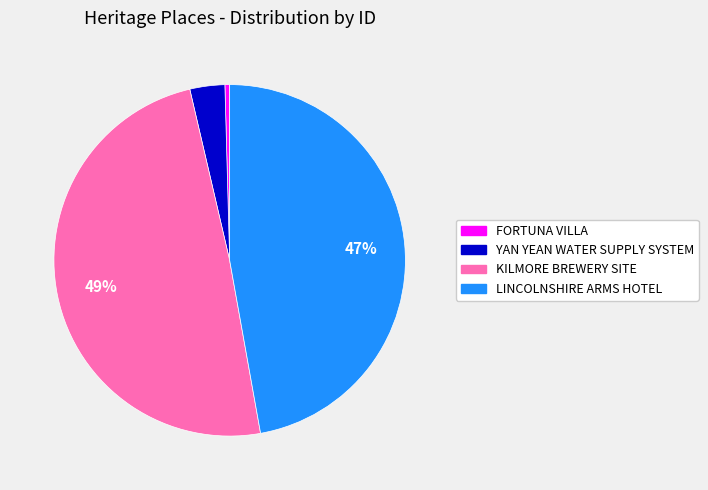

How many slices are in this pie chart?

4